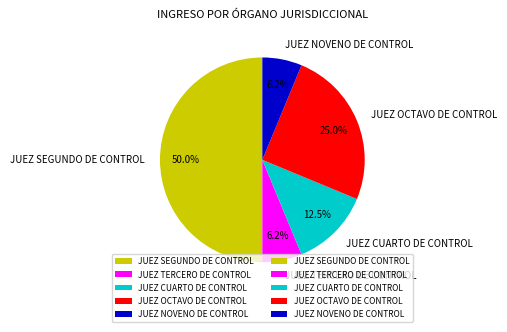

How many segments does this pie chart have?

5